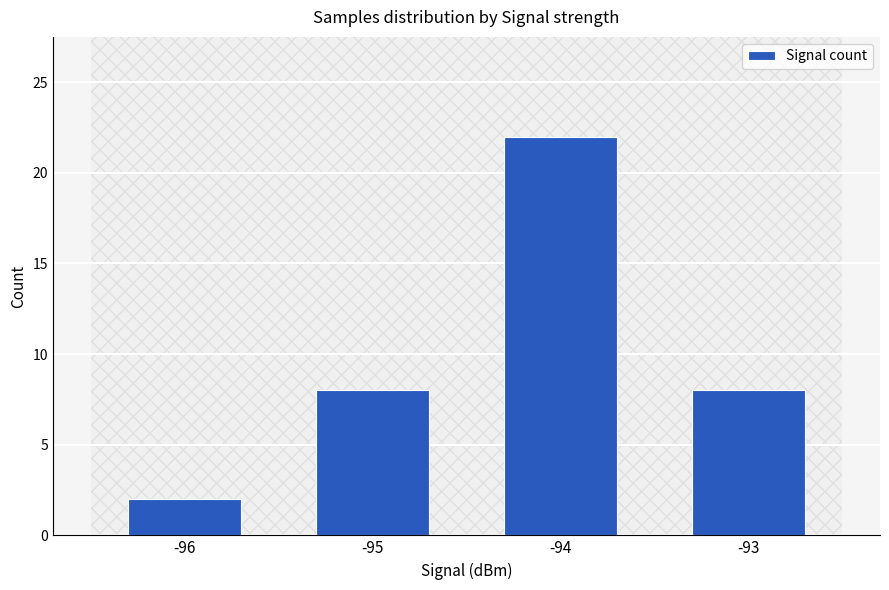

What is the average value?

10